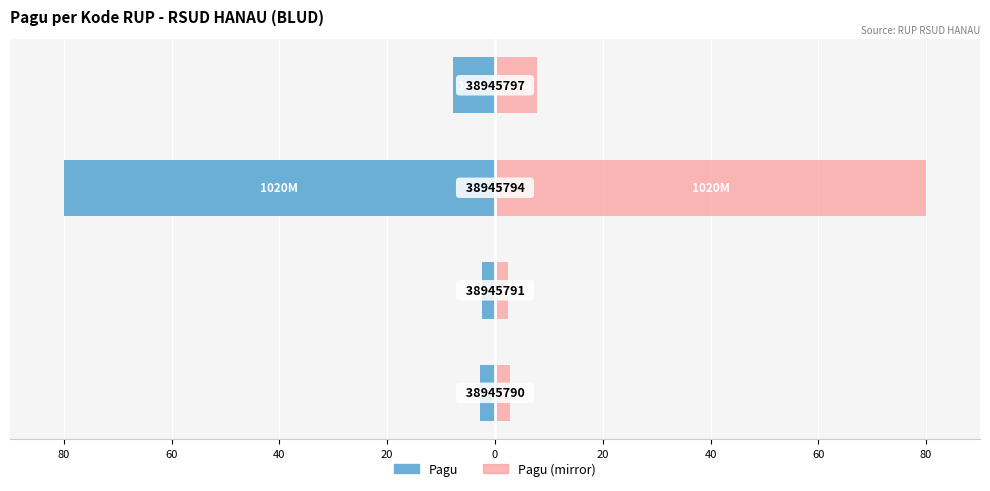

Which has a higher value, 60 or 20?

60